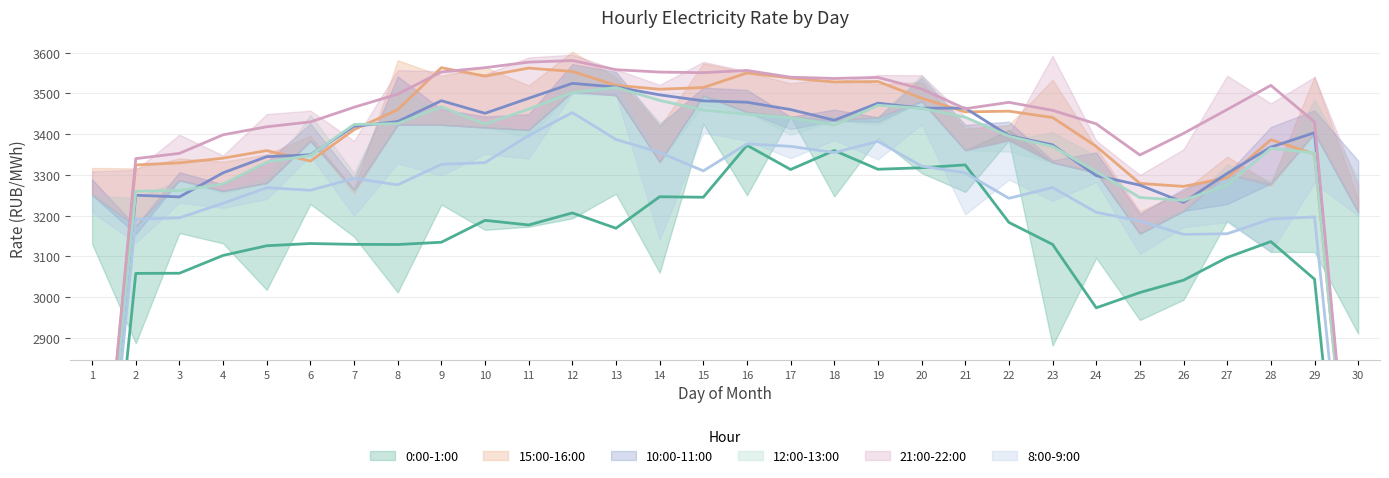

Where is col_11 (10:00-11:00) (trend) nearest to the value 2836?

26